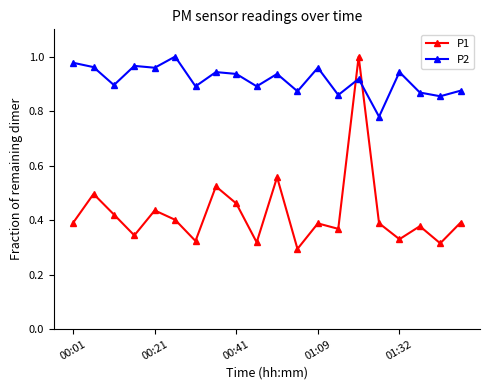

Which series has the largest total across all categories?

P2